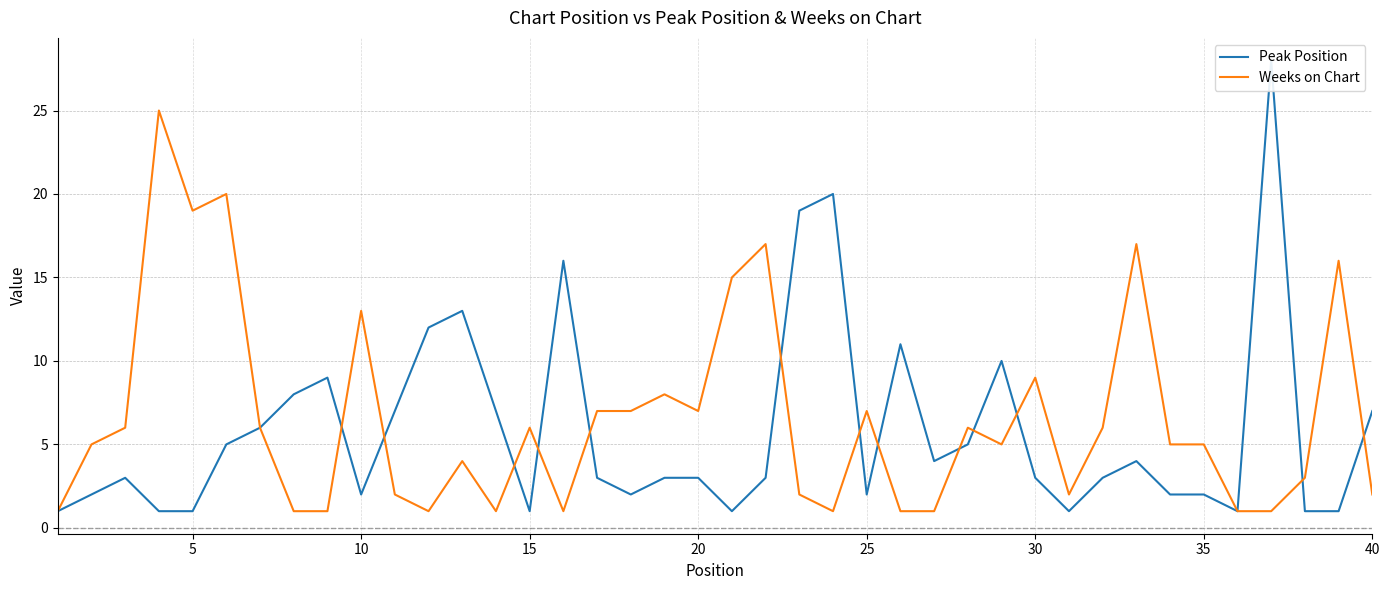

How many data points in Weeks on Chart are less than 5?

17